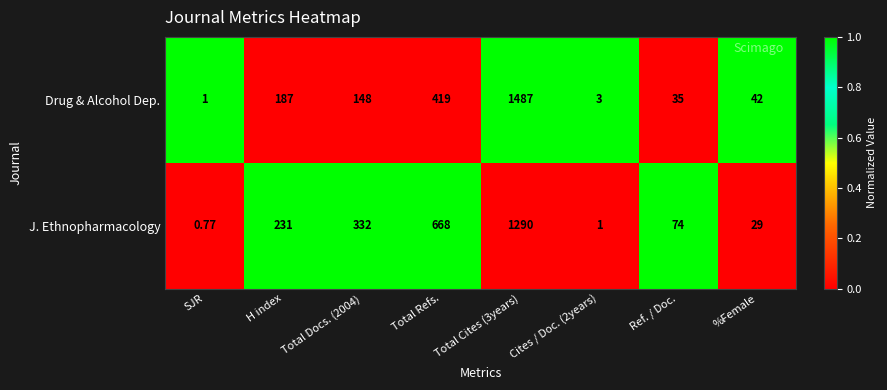

Which series changed the most between Total Cites (3years) and Ref. / Doc.?

Drug & Alcohol Dep.